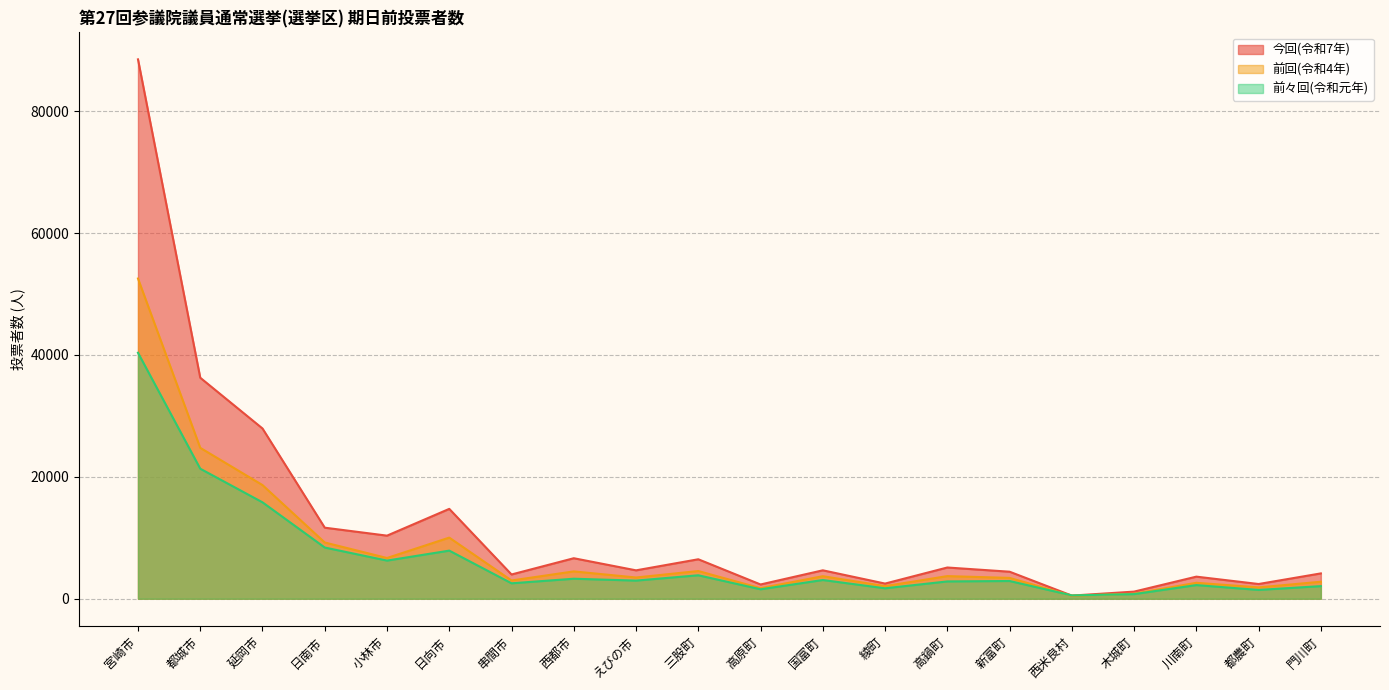

Which series has the largest range (max minus min)?

今回(令和7年)